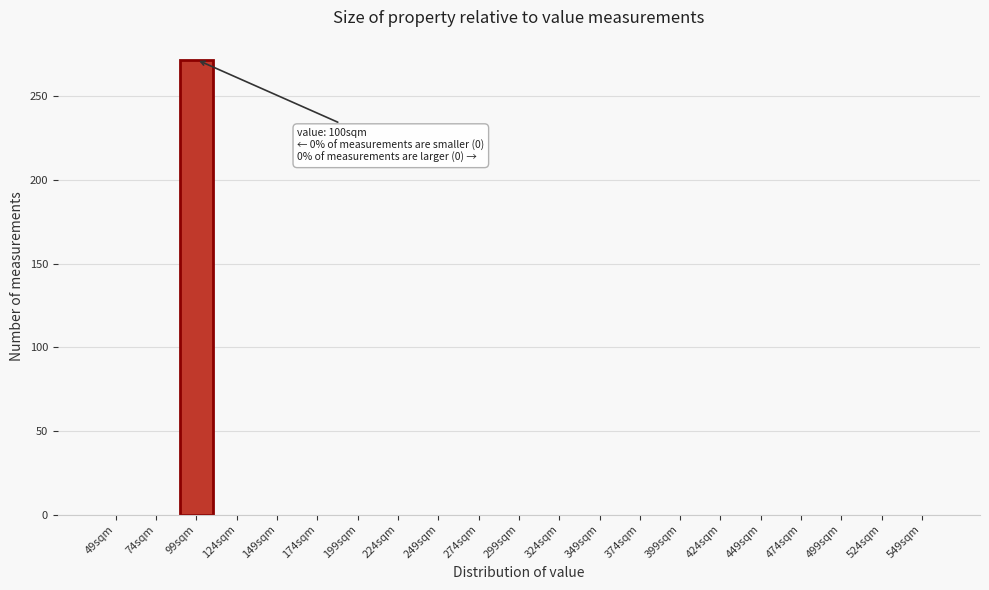

Reading left to right, extract all data points from this chart.

49sqm=0	74sqm=0	99sqm=272	124sqm=0	149sqm=0	174sqm=0	199sqm=0	224sqm=0	249sqm=0	274sqm=0	299sqm=0	324sqm=0	349sqm=0	374sqm=0	399sqm=0	424sqm=0	449sqm=0	474sqm=0	499sqm=0	524sqm=0	549sqm=0